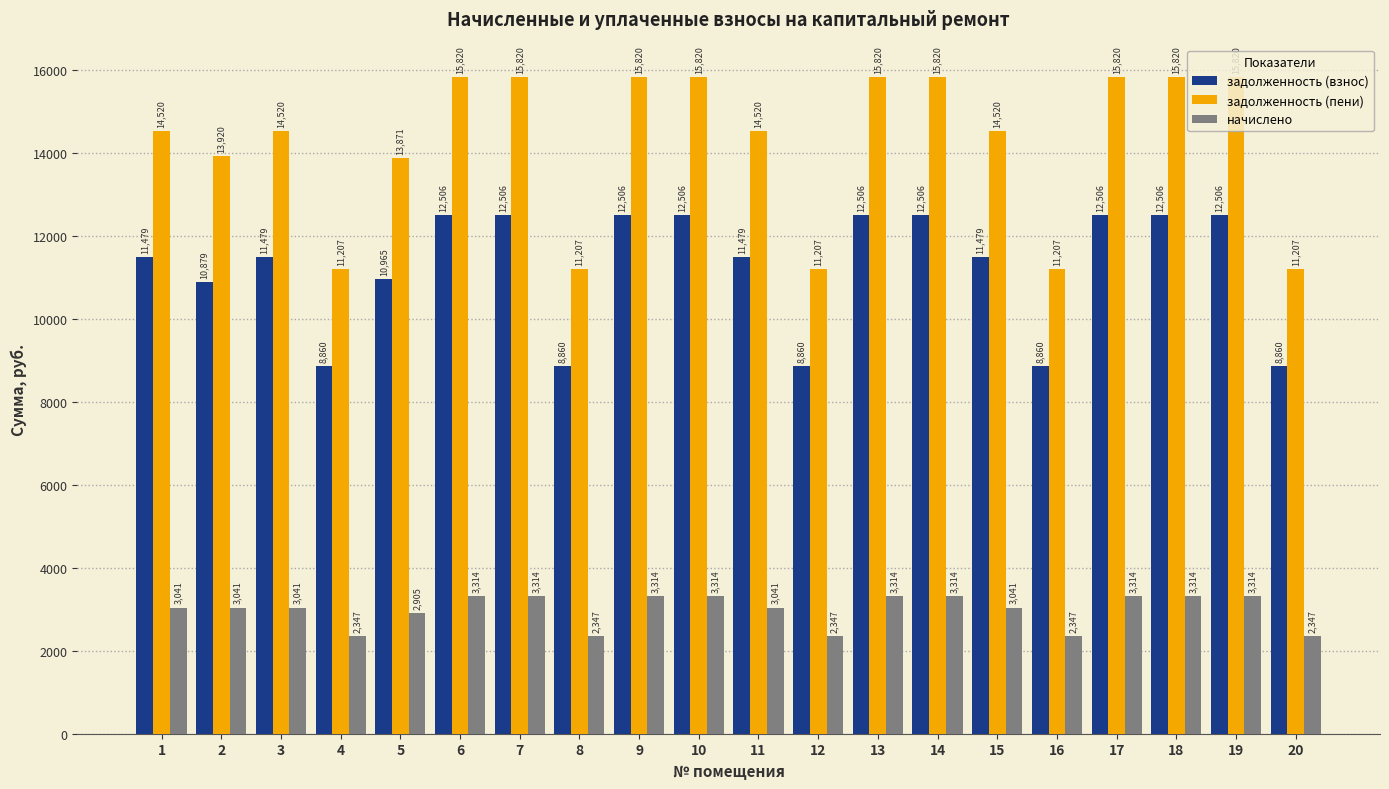

How many categories are shown in the chart?

20